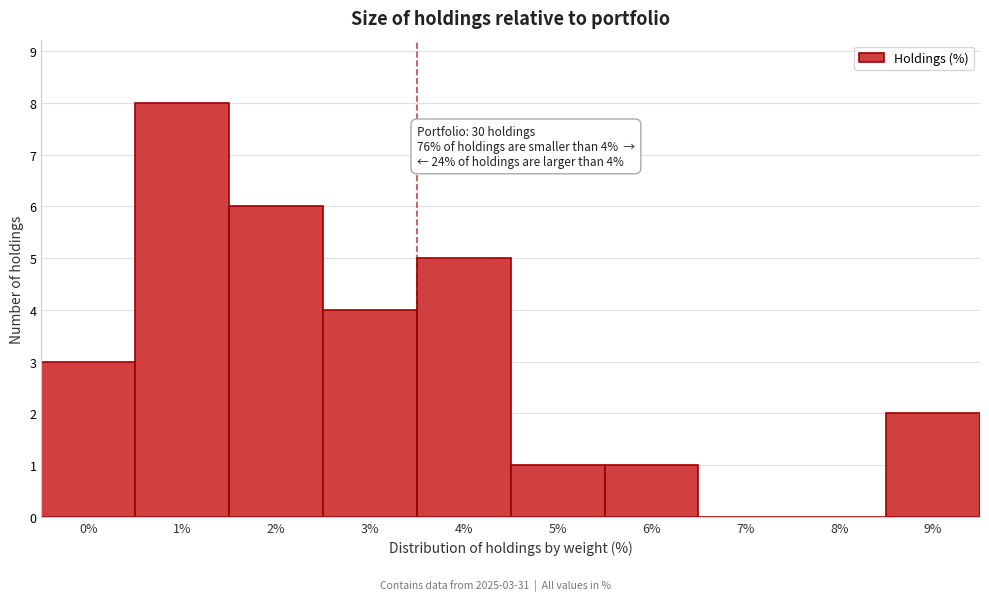

Reading left to right, extract all data points from this chart.

0%=3	1%=8	2%=6	3%=4	4%=5	5%=1	6%=1	7%=0	8%=0	9%=2